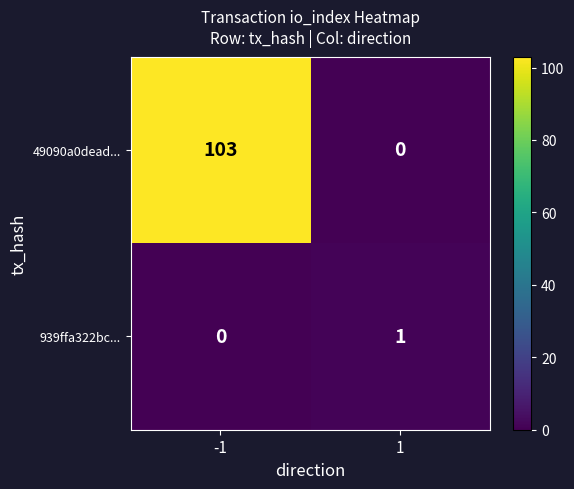

Rank the series at -1 from lowest to highest value.

939ffa322bc..., 49090a0dead...